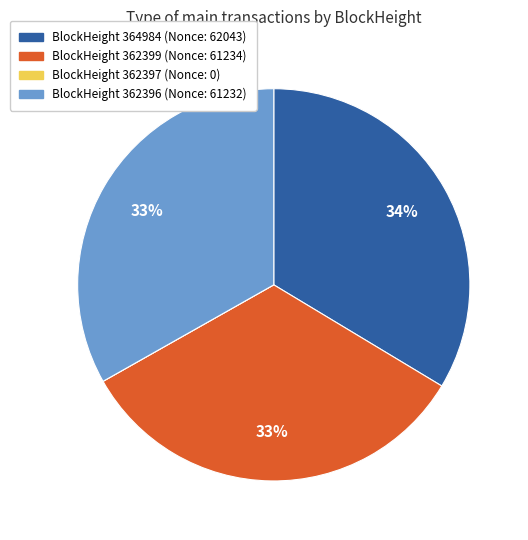

Is it true that BlockHeight 362399 (Nonce: 61234) is 24% of the pie?

False